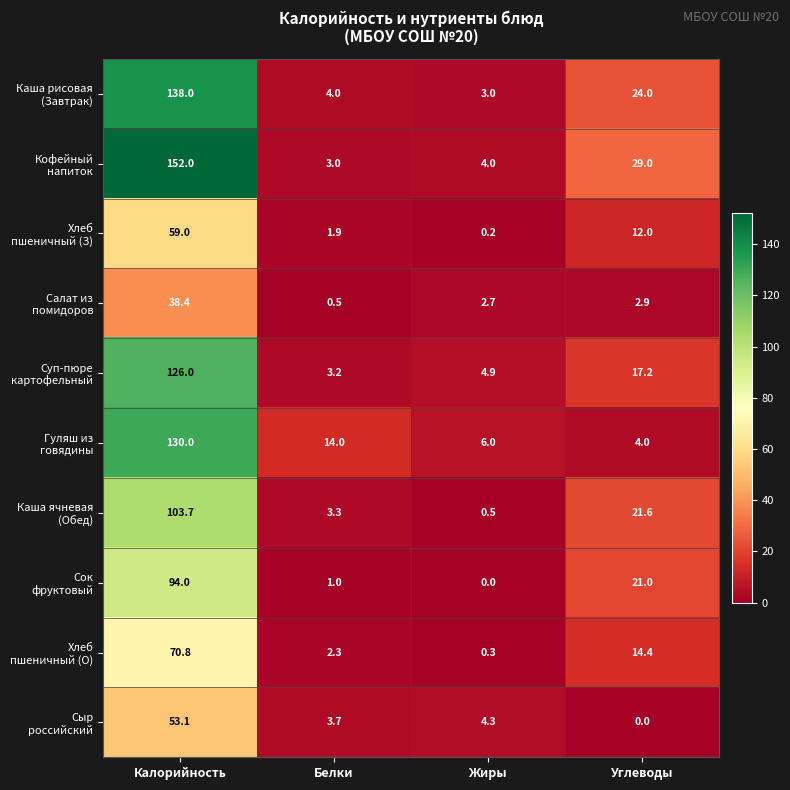

What is the maximum value shown in the chart?

152.0